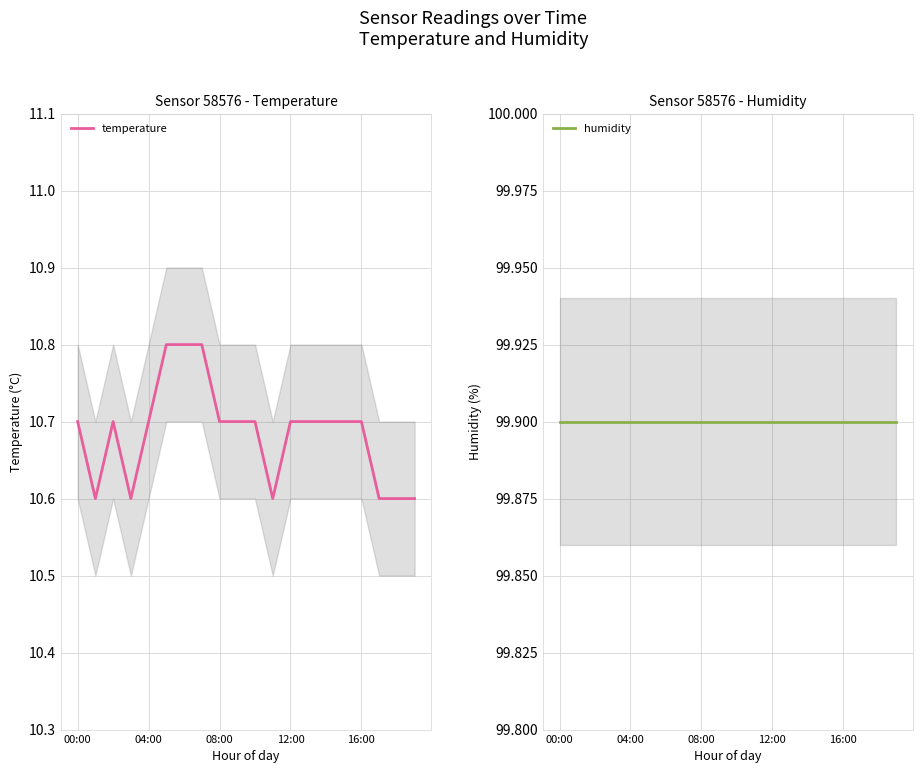

What is the minimum value for temperature?

10.6